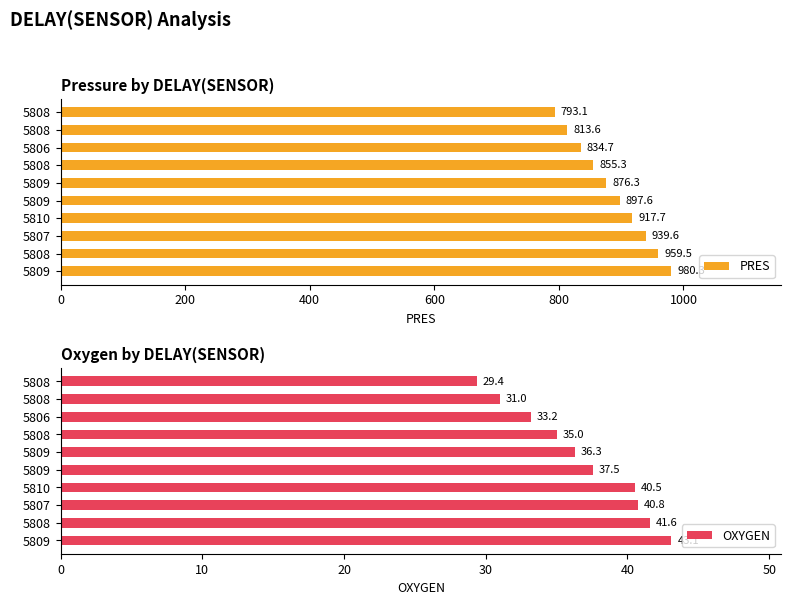

Reading right to left, transcribe all the data shown in this chart.

PRES: 793.1	813.6	834.7	855.3	876.3	897.6	917.7	939.6	959.5	980.3
OXYGEN: 29.4	31.0	33.2	35.0	36.3	37.5	40.5	40.8	41.6	43.1